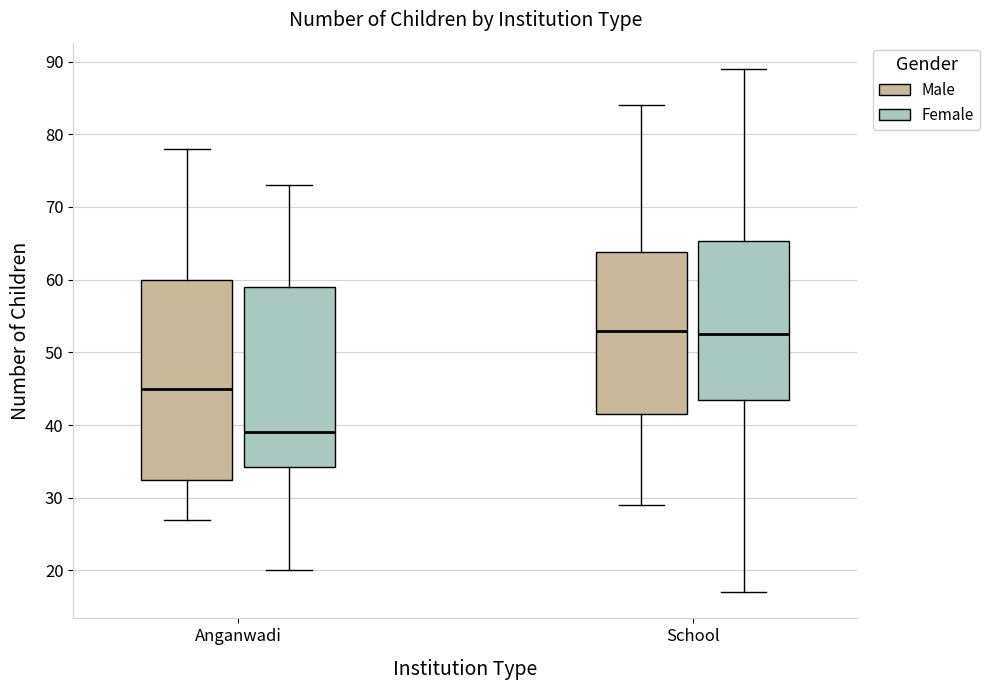

Reading left to right, read every box against the y-axis: the position of its median line, the range the box covers, and the ends of its whiskers. The values are not printed on the chart, so give them approximately, as read against the axis.

Anganwadi (Male): median 45, box 33 to 60, whiskers 27 to 78
Anganwadi (Female): median 39, box 34 to 59, whiskers 20 to 73
School (Male): median 53, box 42 to 64, whiskers 29 to 84
School (Female): median 53, box 44 to 65, whiskers 17 to 89